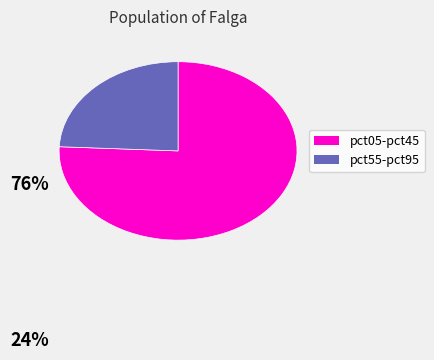

Which has a higher value, pct05-pct45 or pct55-pct95?

pct05-pct45